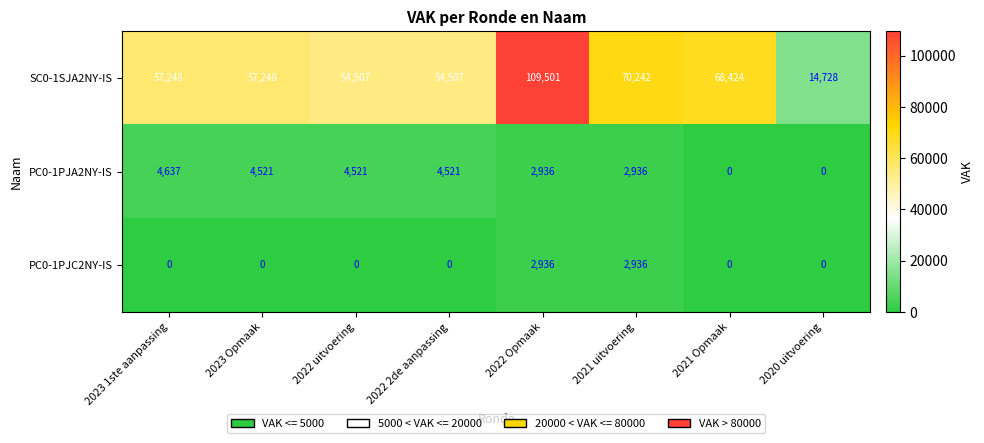

Count the number of categories in the chart.

8